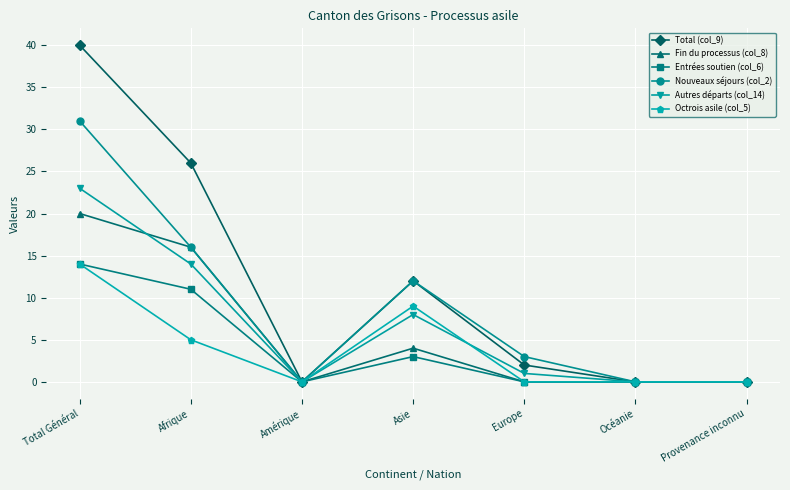

What is the maximum value for Entrées soutien (col_6)?

14